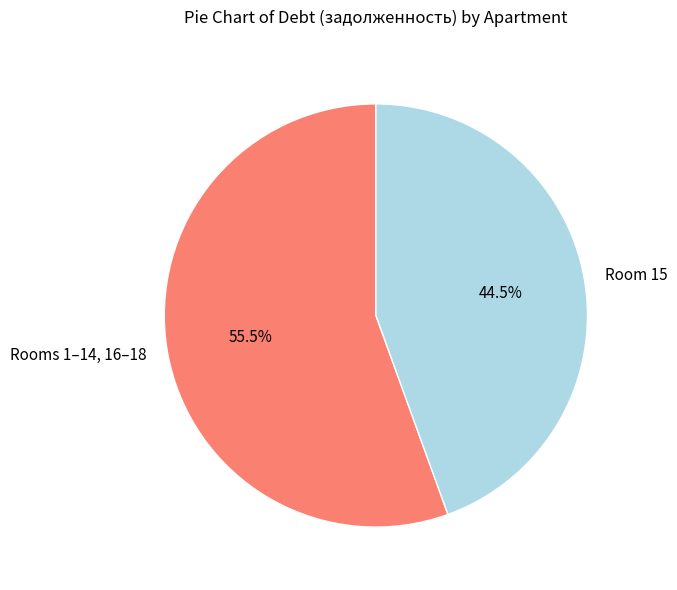

What is the largest slice in the pie chart?

Rooms 1–14, 16–18